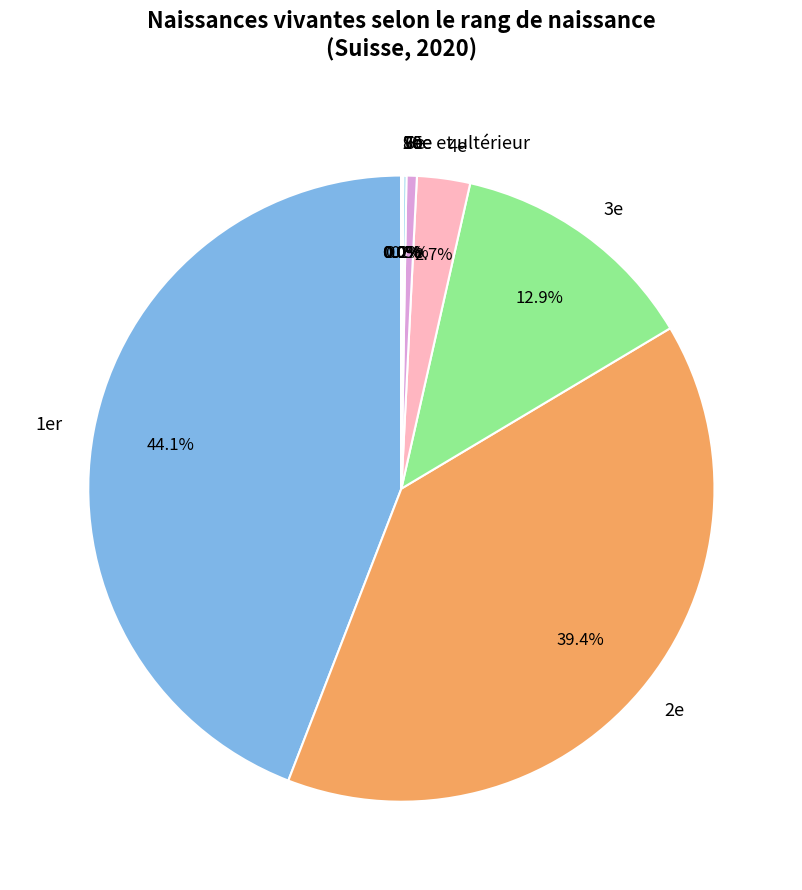

Combined, what portion of the pie is 1er and 5e?

44.7%